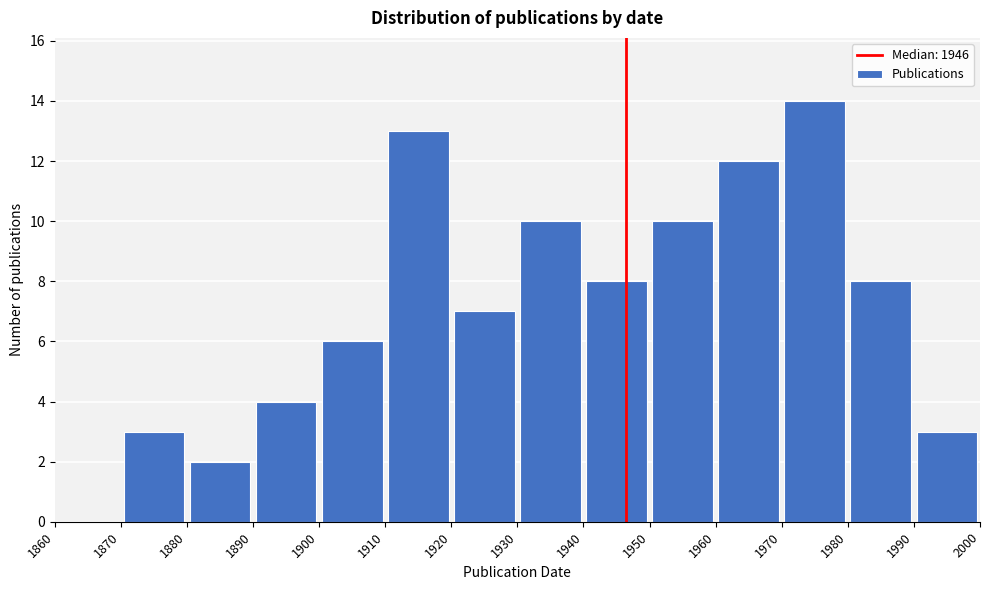

What is the height of the bar covering 1990 to 2000 on the x-axis? The values are not printed on the chart, so give them approximately, as read against the axis.

3